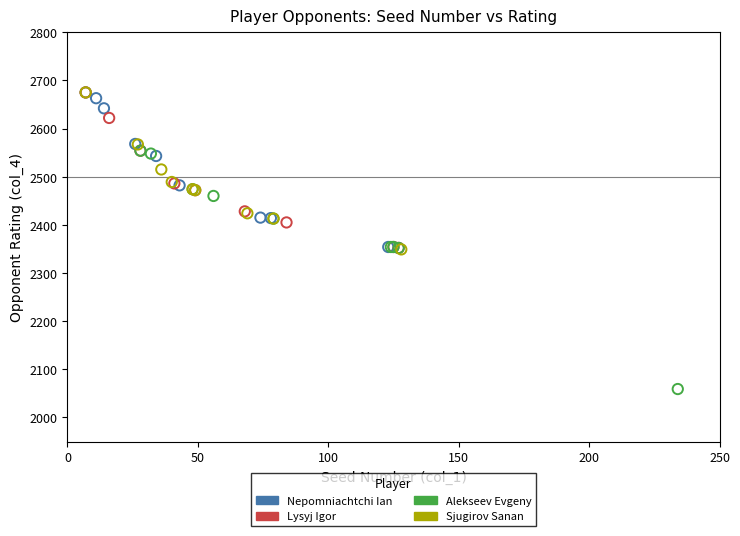

Which series has the largest Y range (max minus min)?

Alekseev Evgeny